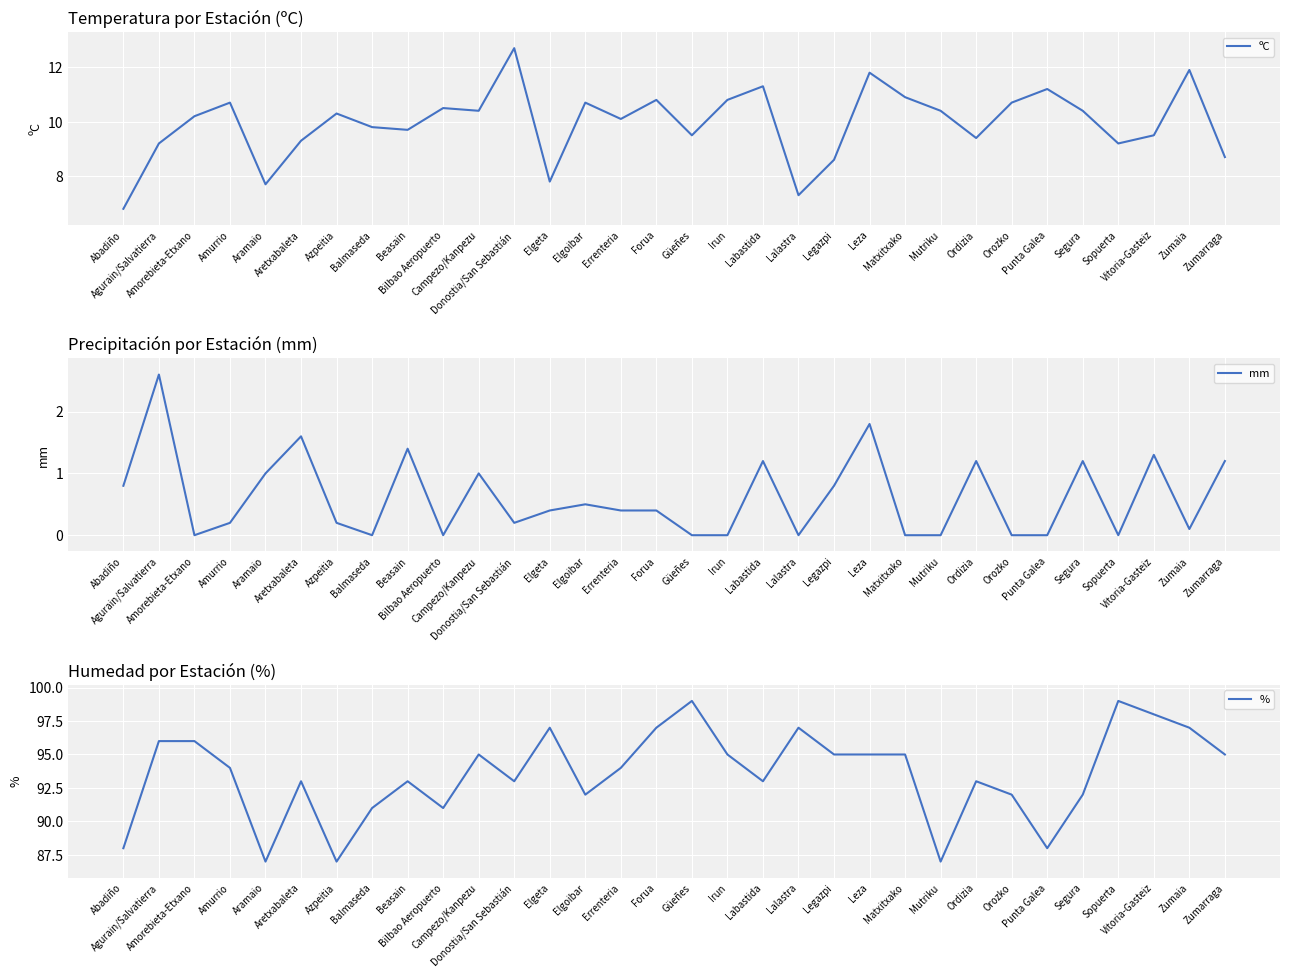

What is the approximate value of mm at Segura?

1.2